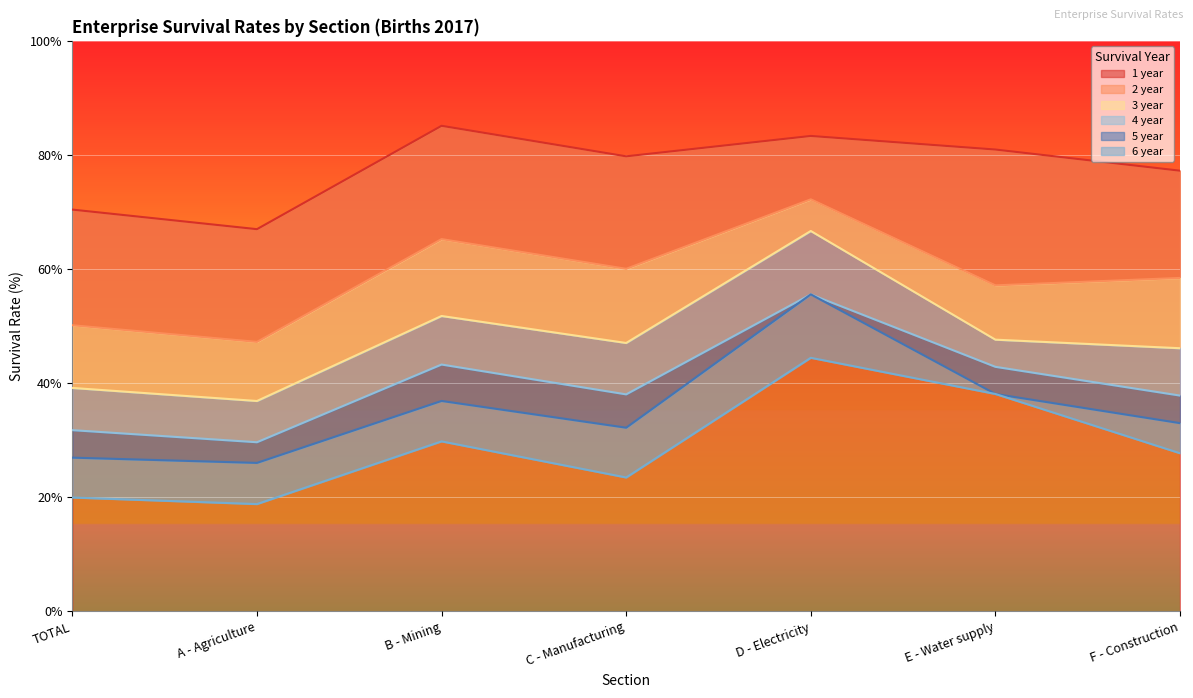

What is the minimum value for 5 year?

26.0